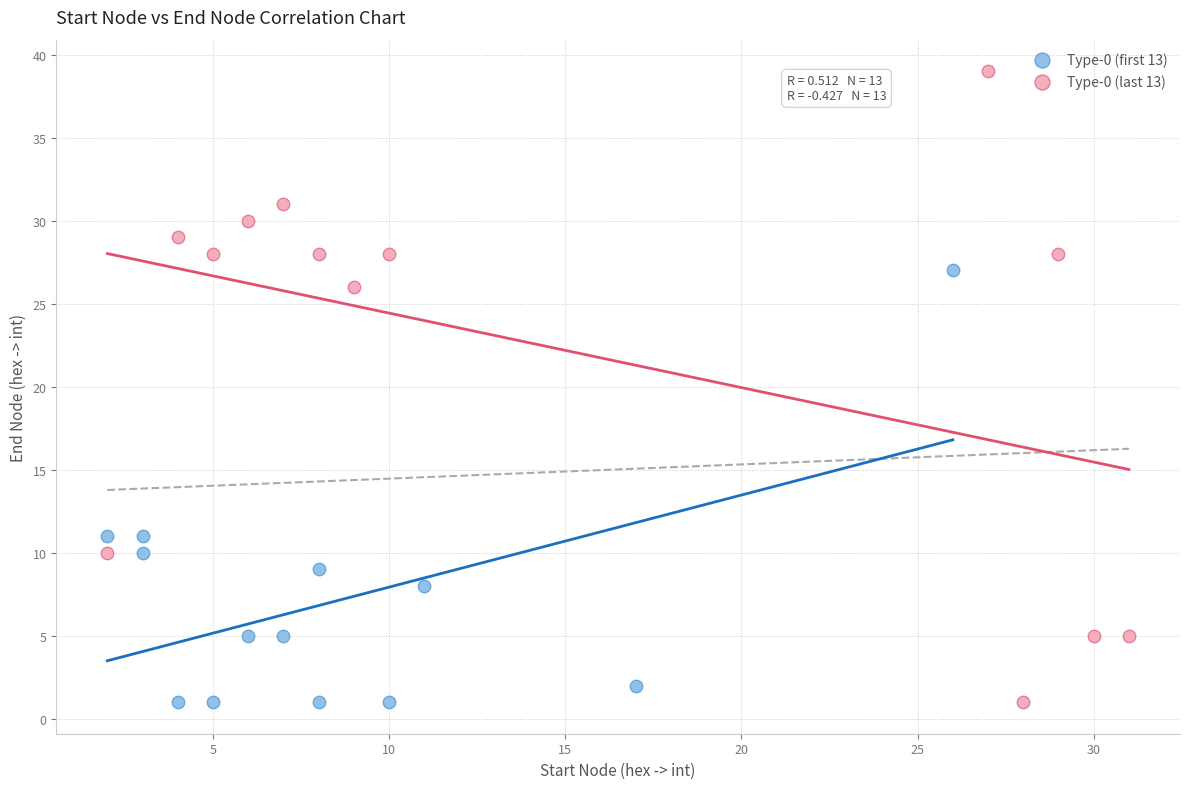

Which series has the widest spread of Y values?

Type-0 (last 13)